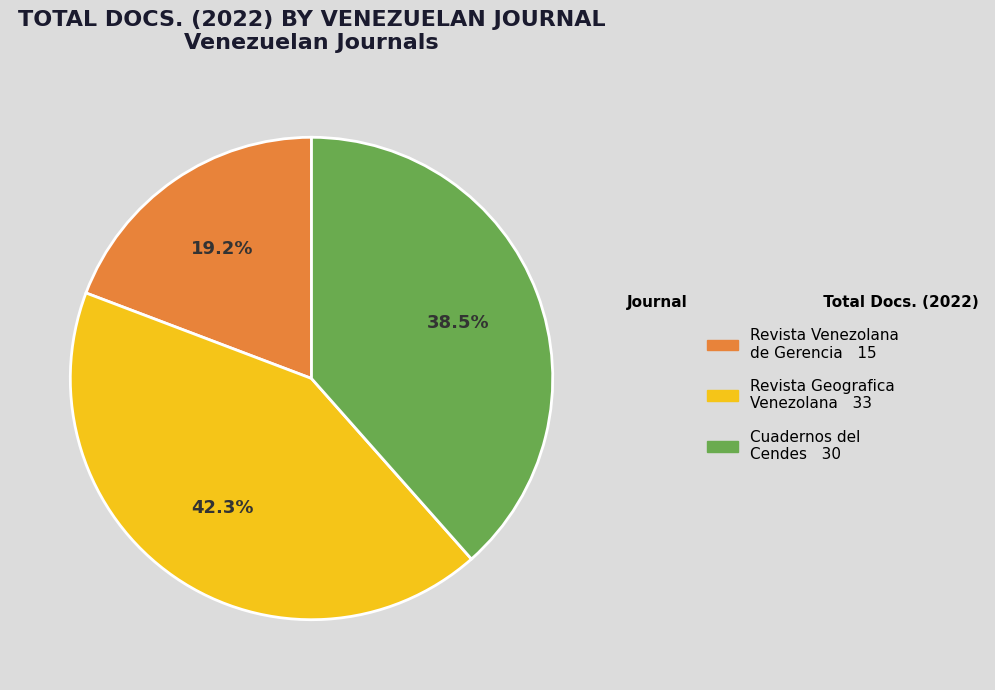

True or false: Revista Geografica Venezolana accounts for 42% of the total.

True